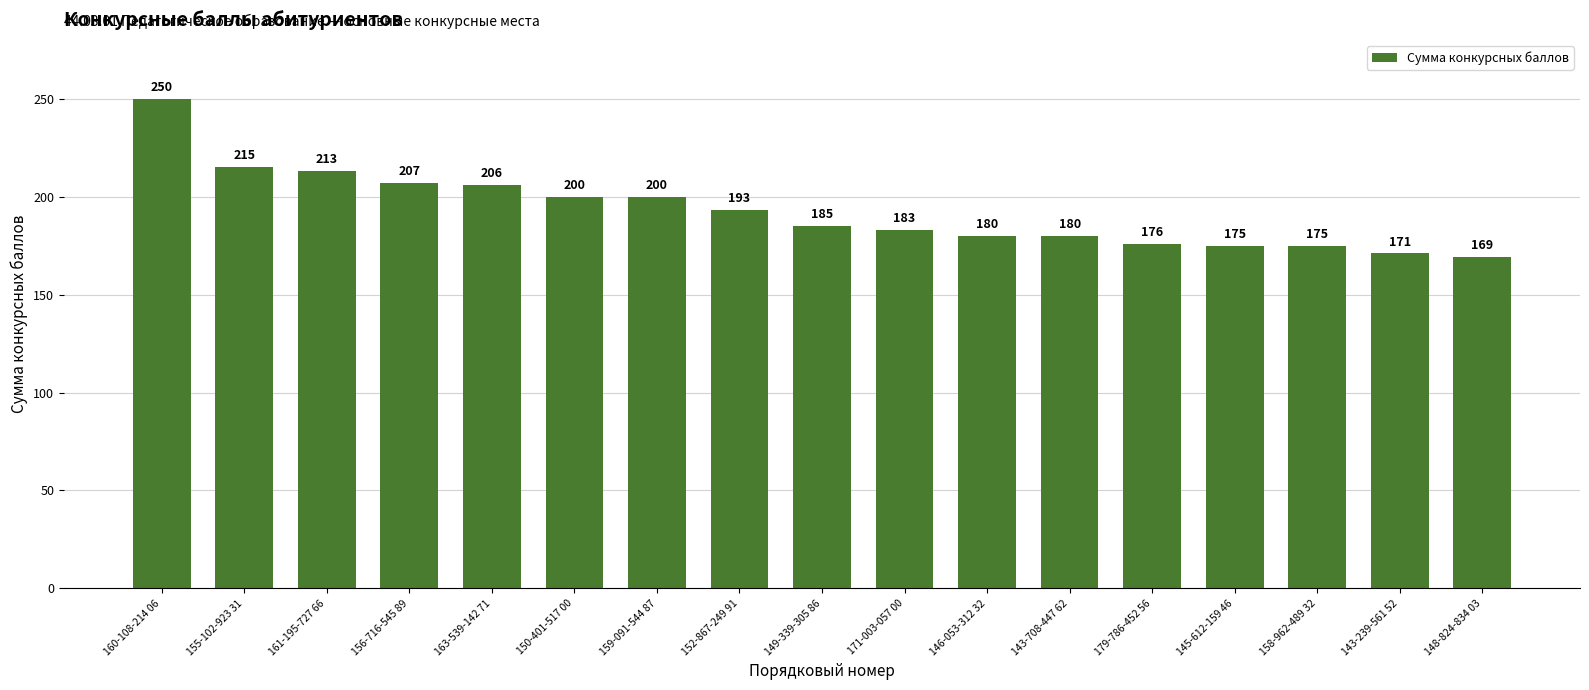

What is the smallest value displayed?

169